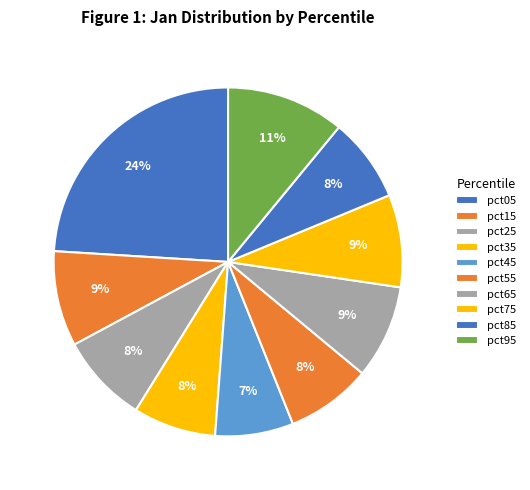

How many segments does this pie chart have?

10